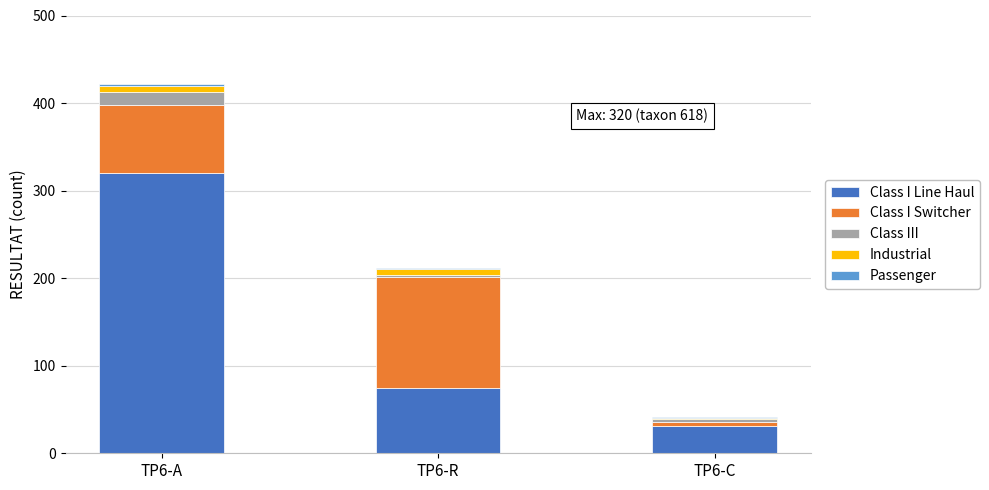

At which label does Class I Line Haul reach its peak?

TP6-A